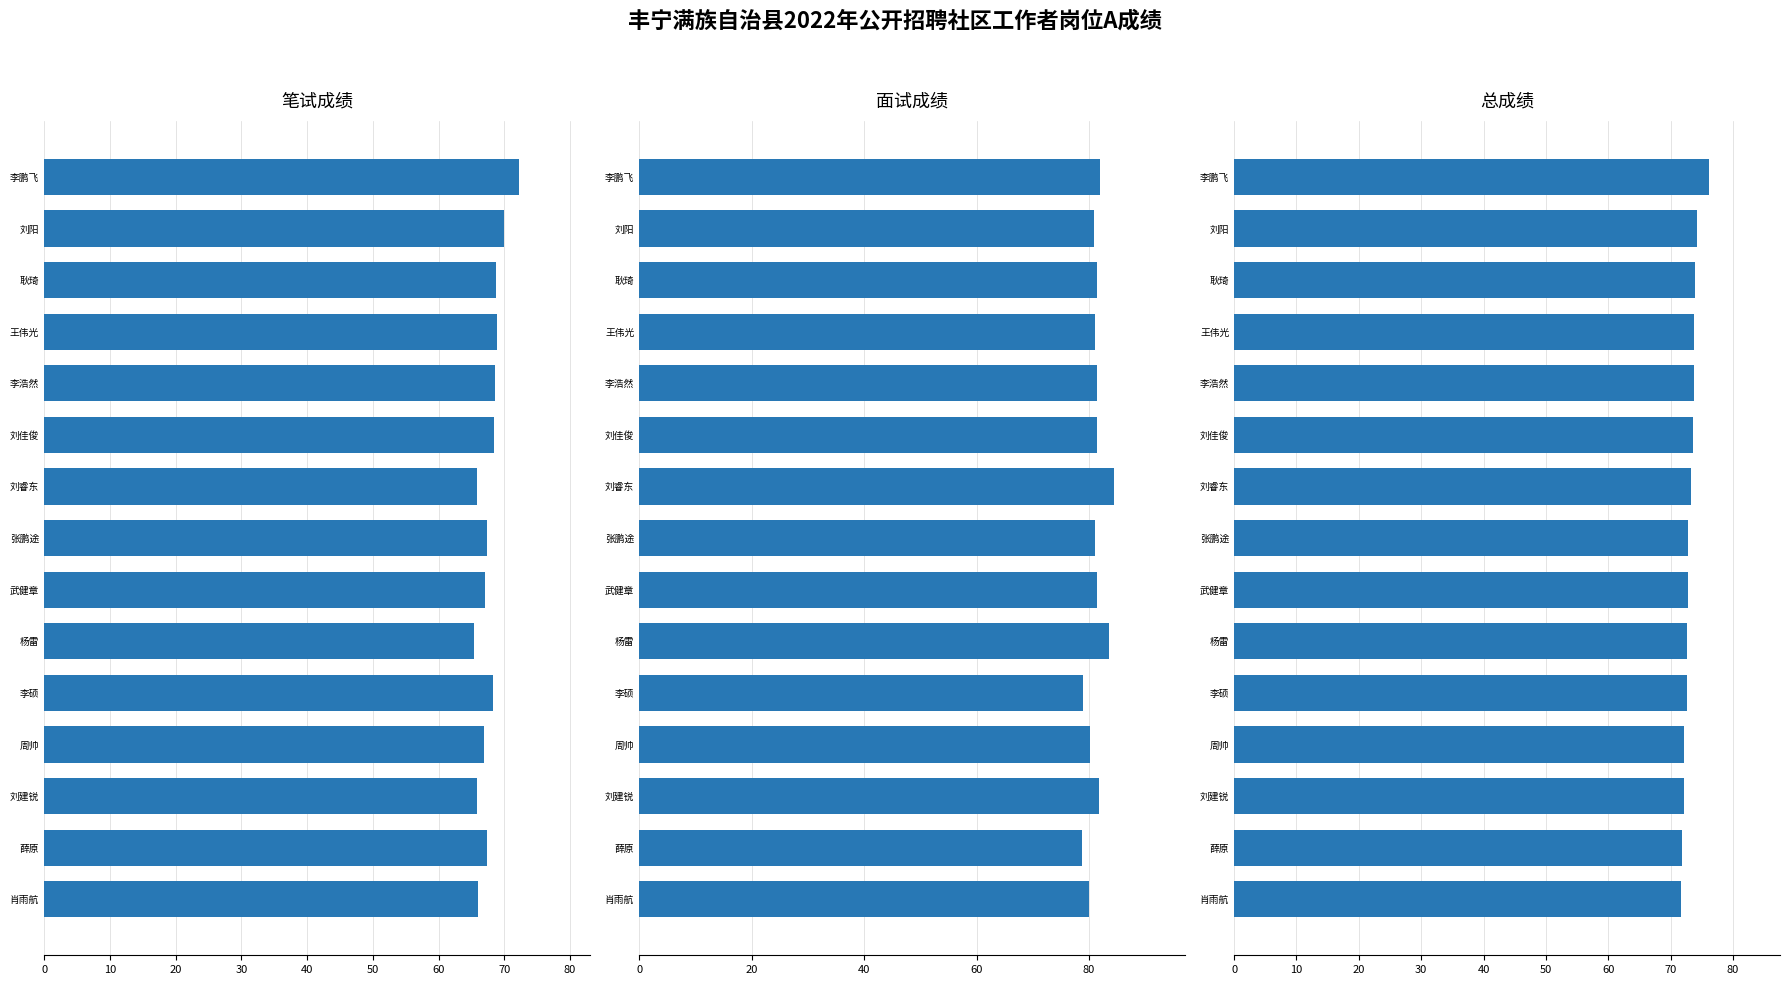

Are the bars horizontal?

Yes